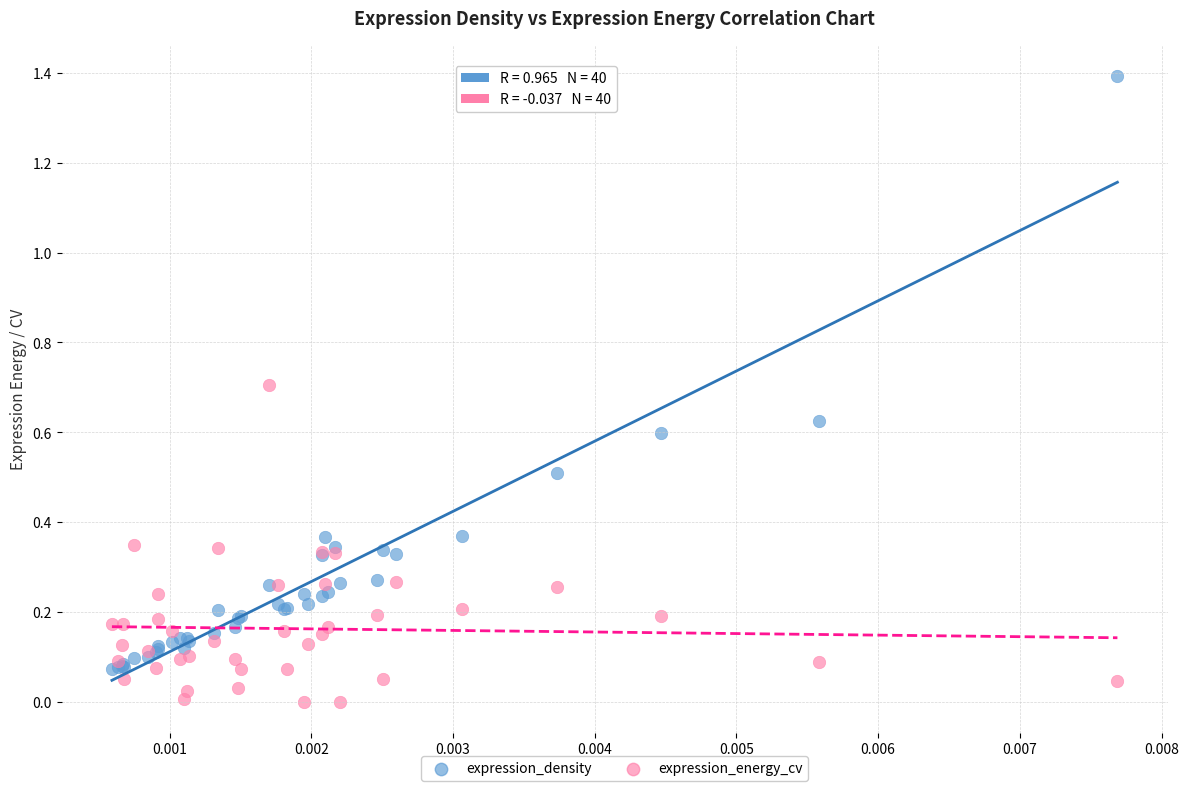

Which series contains the lowest Y value?

expression_energy_cv